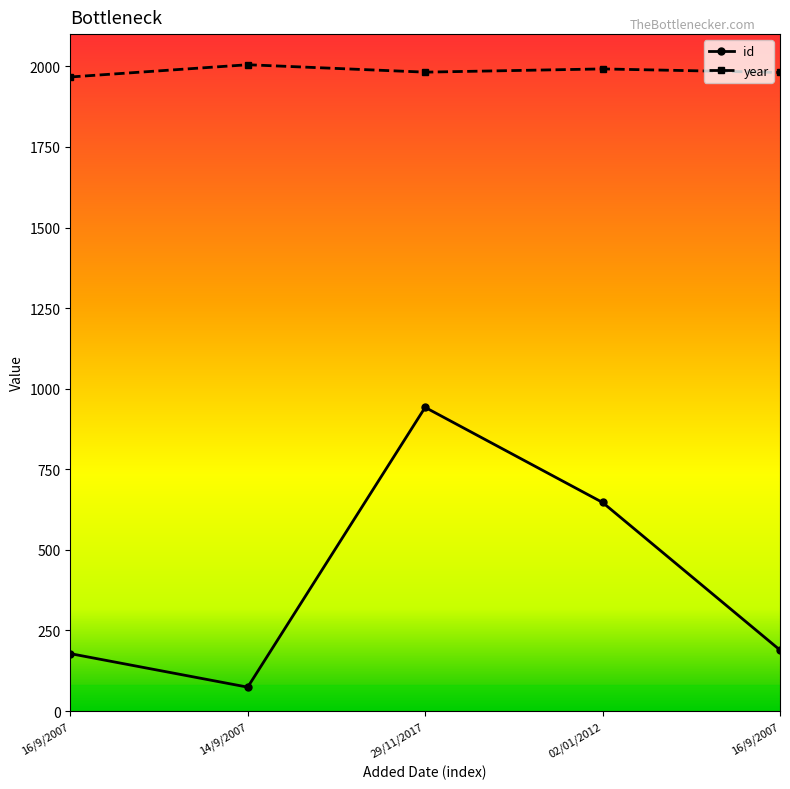

At which category does the chart reach its peak across all series?

14/9/2007